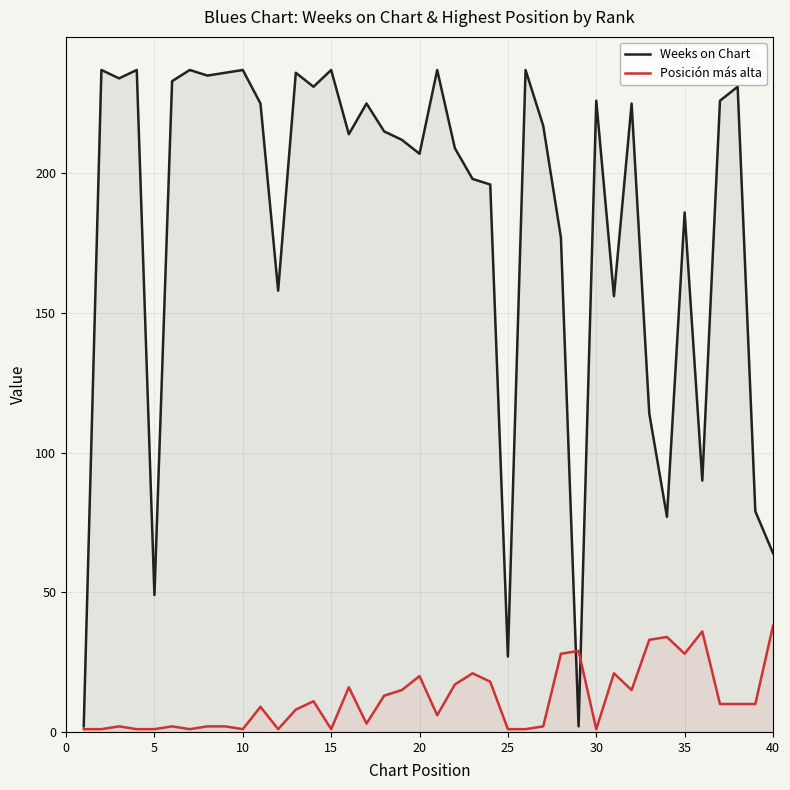

The value of Weeks on Chart at 40 is 31. True or false?

False